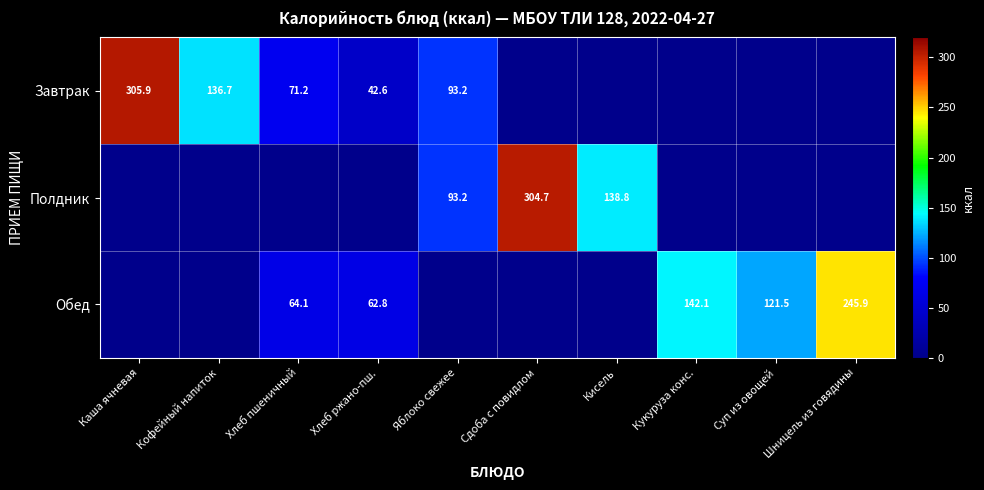

Is it true that Обед equals 64.1 at Хлеб пшеничный?

True